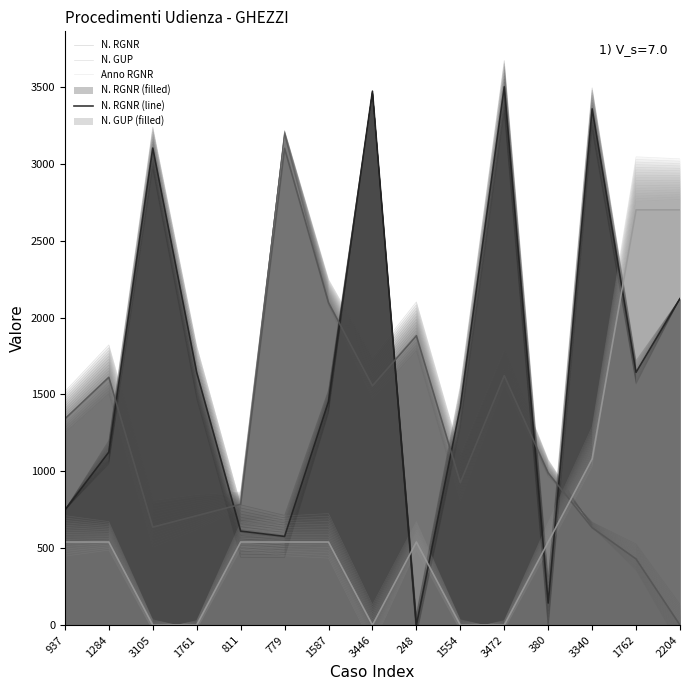

Between 1554 and 1762, which series saw the biggest shift?

Anno RGNR